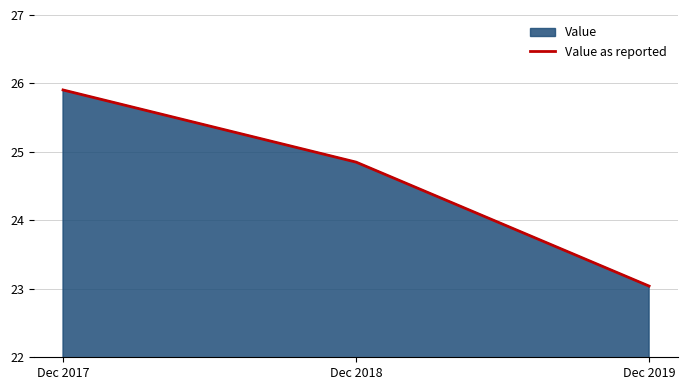

The chart shows a value of 13.1 at Dec 2019. True or false?

False